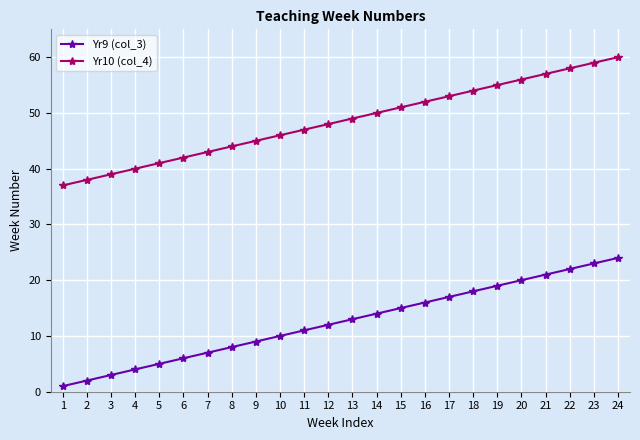

Rank the series at 20 from highest to lowest value.

Yr10 (col_4), Yr9 (col_3)